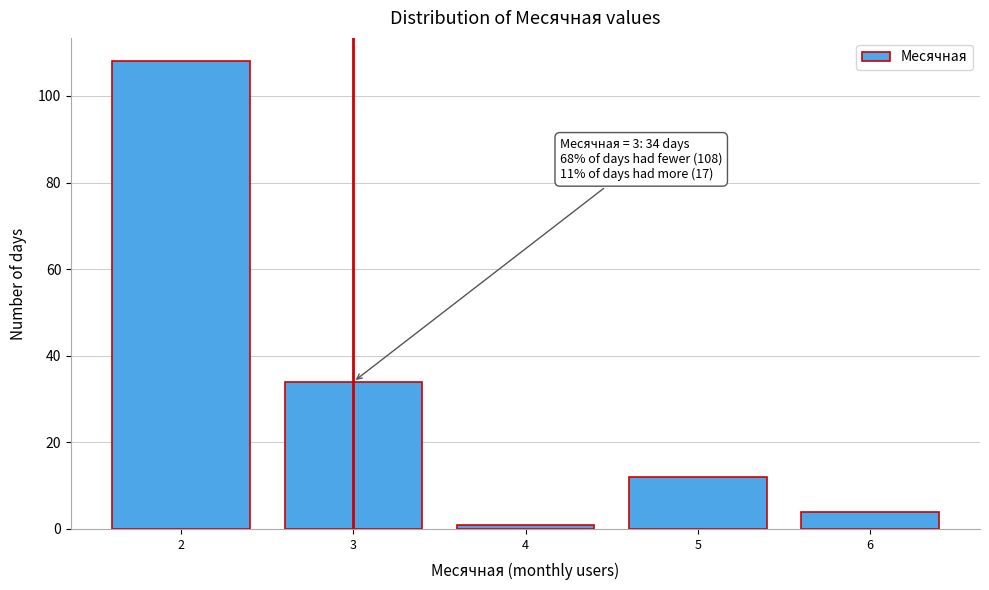

Reading right to left, transcribe all the data shown in this chart.

4	12	1	34	108